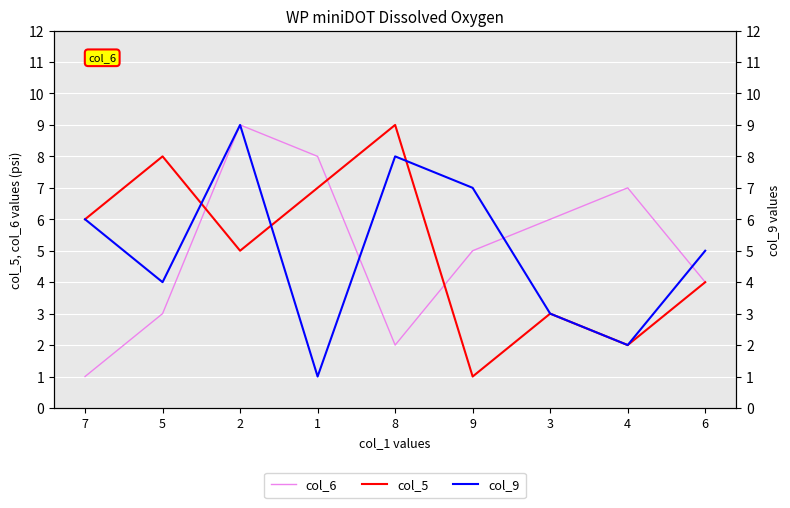

Reading left to right, extract all data points from this chart.

col_6: 7=1	5=3	2=9	1=8	8=2	9=5	3=6	4=7	6=4
col_5: 7=6	5=8	2=5	1=7	8=9	9=1	3=3	4=2	6=4
col_9: 7=6	5=4	2=9	1=1	8=8	9=7	3=3	4=2	6=5